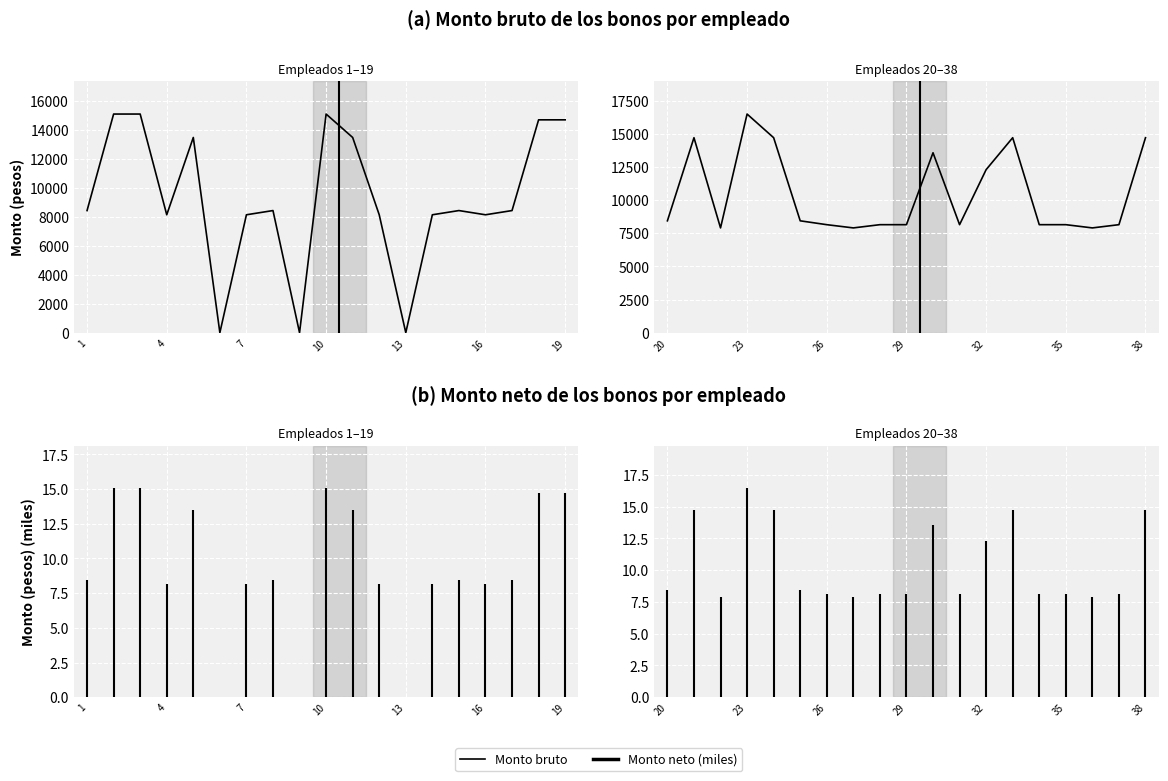

What is the greatest value displayed?

16479.8